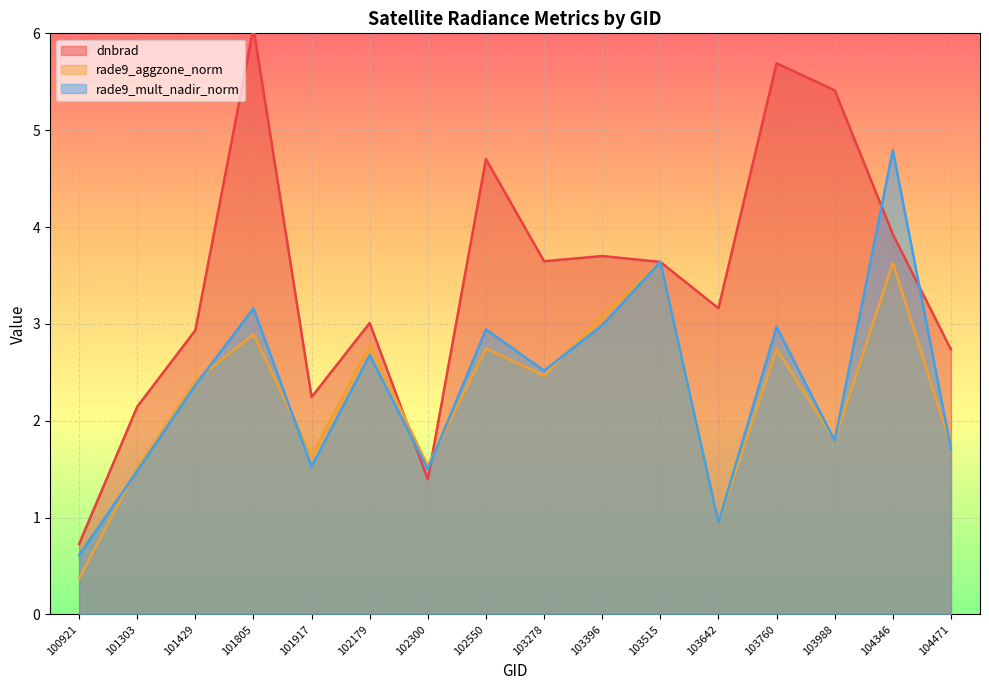

Rank the series by their maximum value, from highest to lowest.

dnbrad, rade9_mult_nadir_norm, rade9_aggzone_norm